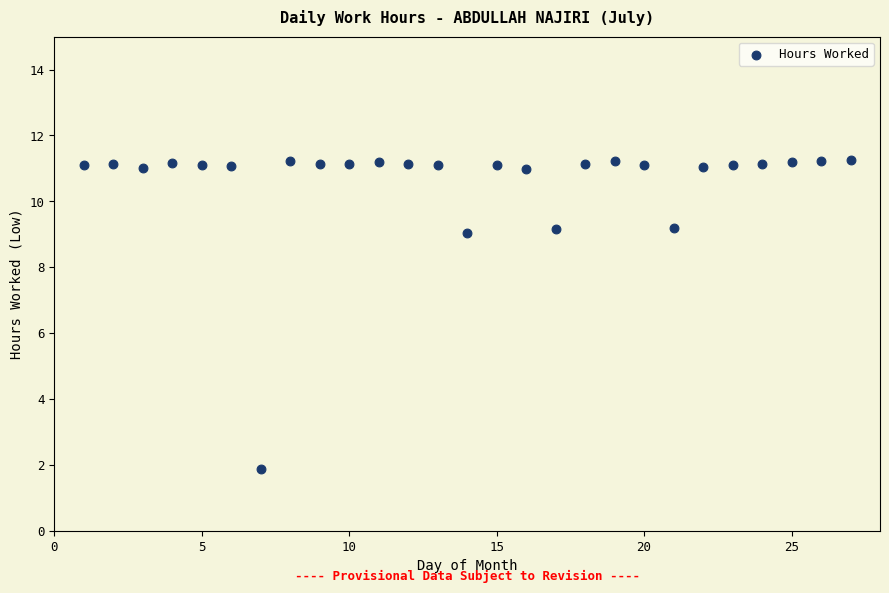

What is the range of X values (max minus min)?

26.0